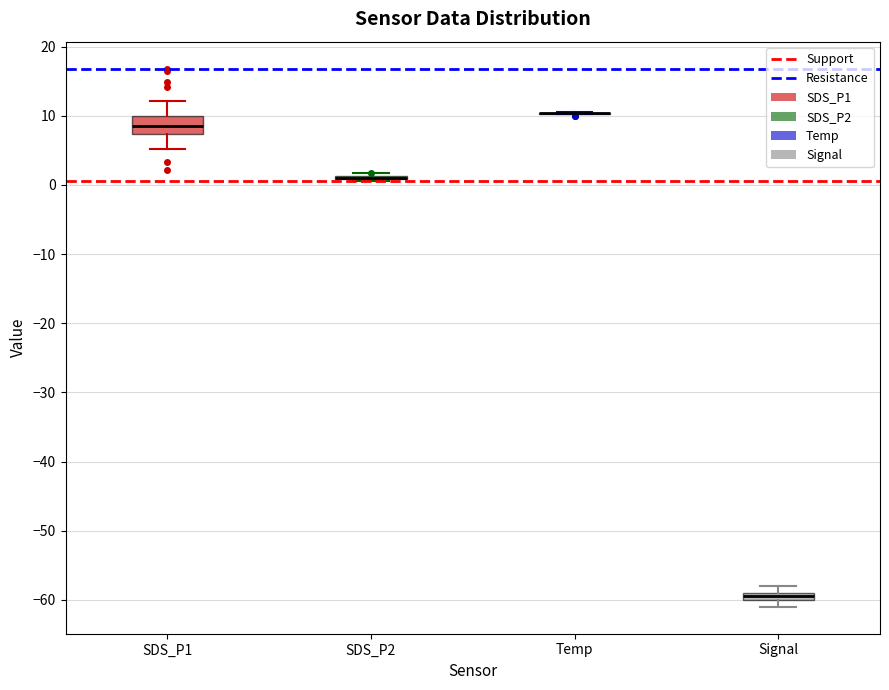

Where is the lower edge of the box for Signal on the y-axis? The values are not printed on the chart, so give them approximately, as read against the axis.

-60